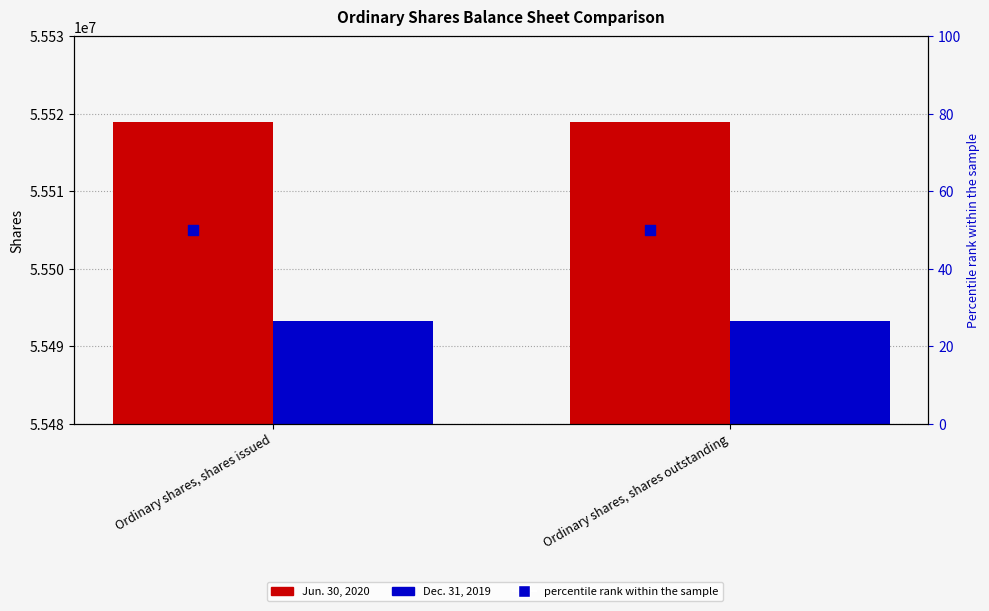

What is the total value across all series at Ordinary shares, shares outstanding?

111012280